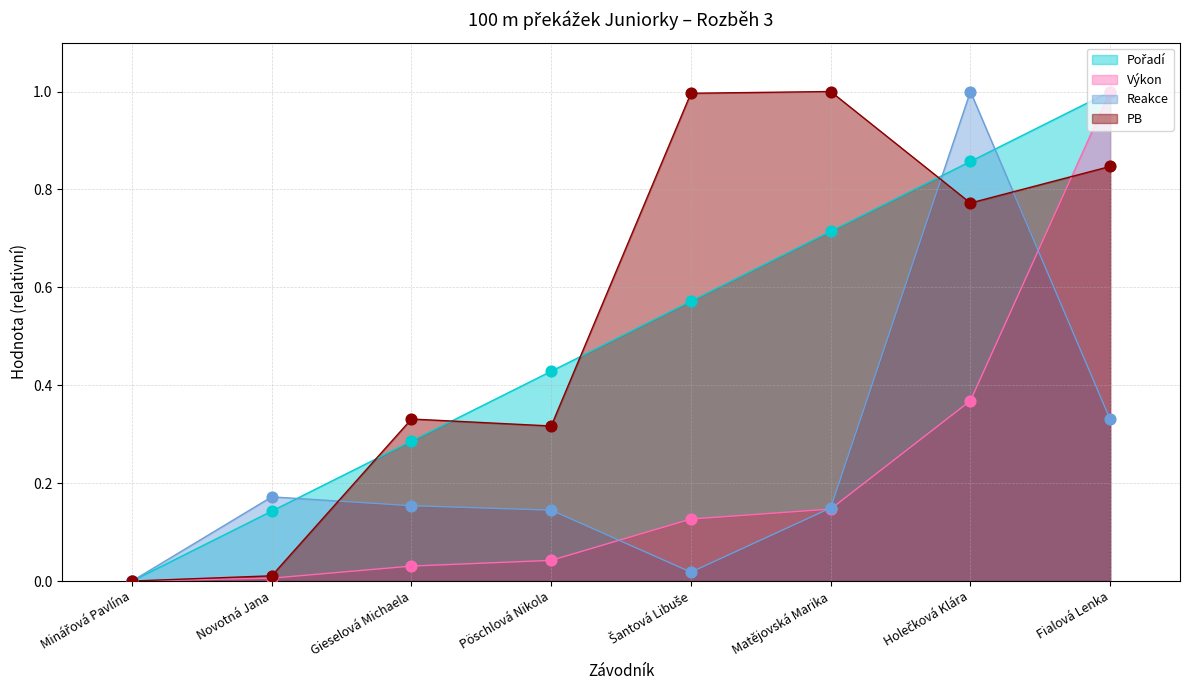

Which series has the widest spread of Y values?

Pořadí